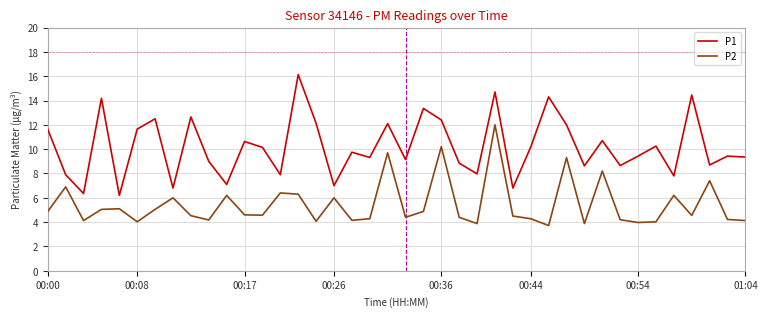

In P1, how many points are higher than both neighbors (excluding endpoints)?

14